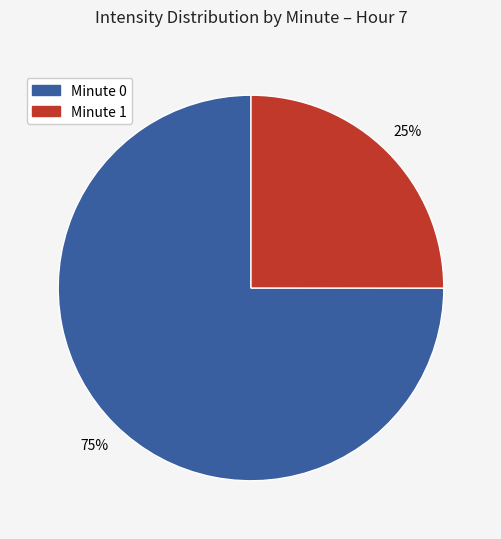

Is there any slice that represents more than half of the pie?

Yes